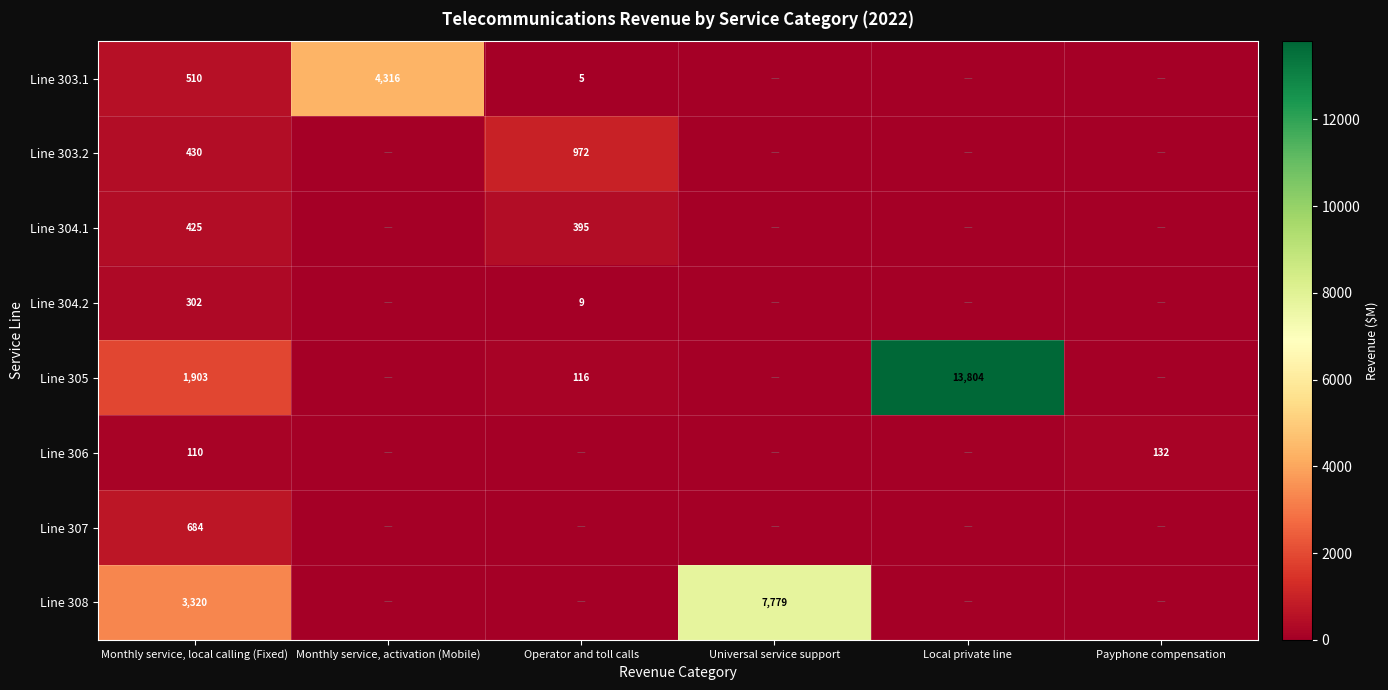

The value of Line 303.1 at Operator and toll calls is 9. True or false?

False